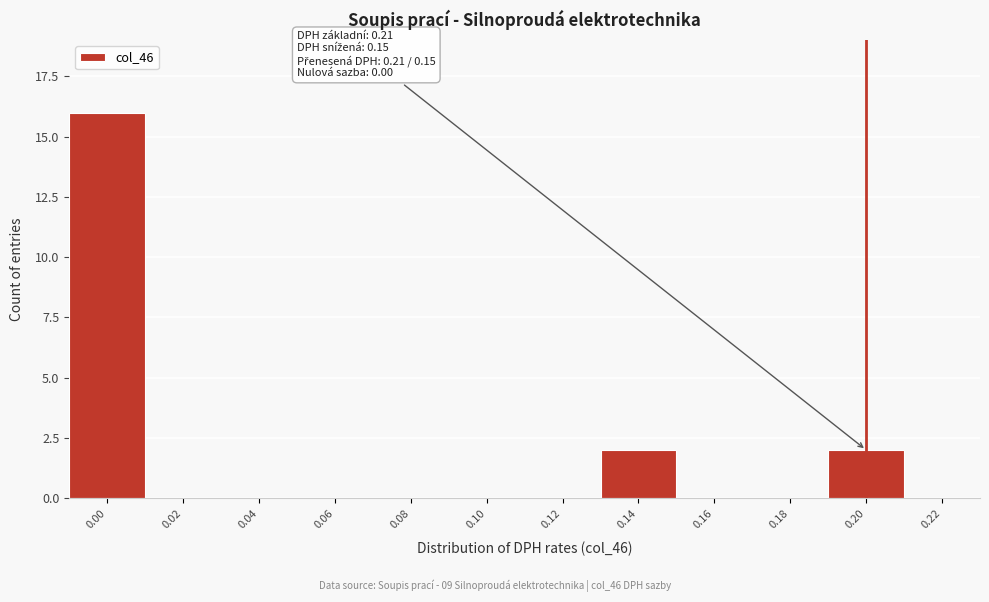

Reading left to right, what are all the values shown in this chart?

0.00=16	0.02=0	0.04=0	0.06=0	0.08=0	0.10=0	0.12=0	0.14=2	0.16=0	0.18=0	0.20=2	0.22=0